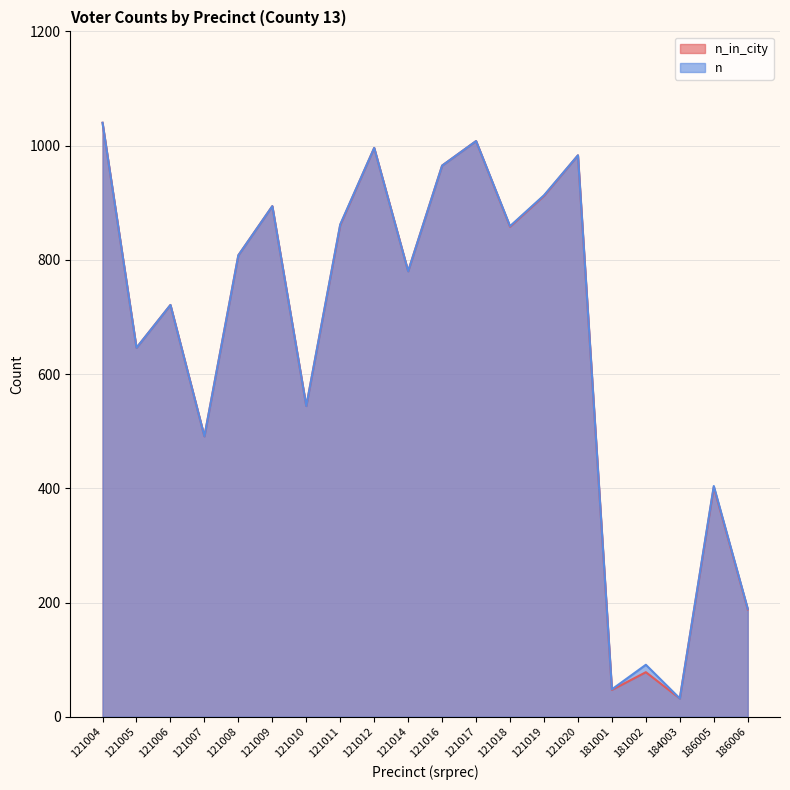

Which series changed the most between 121006 and 121020?

n_in_city